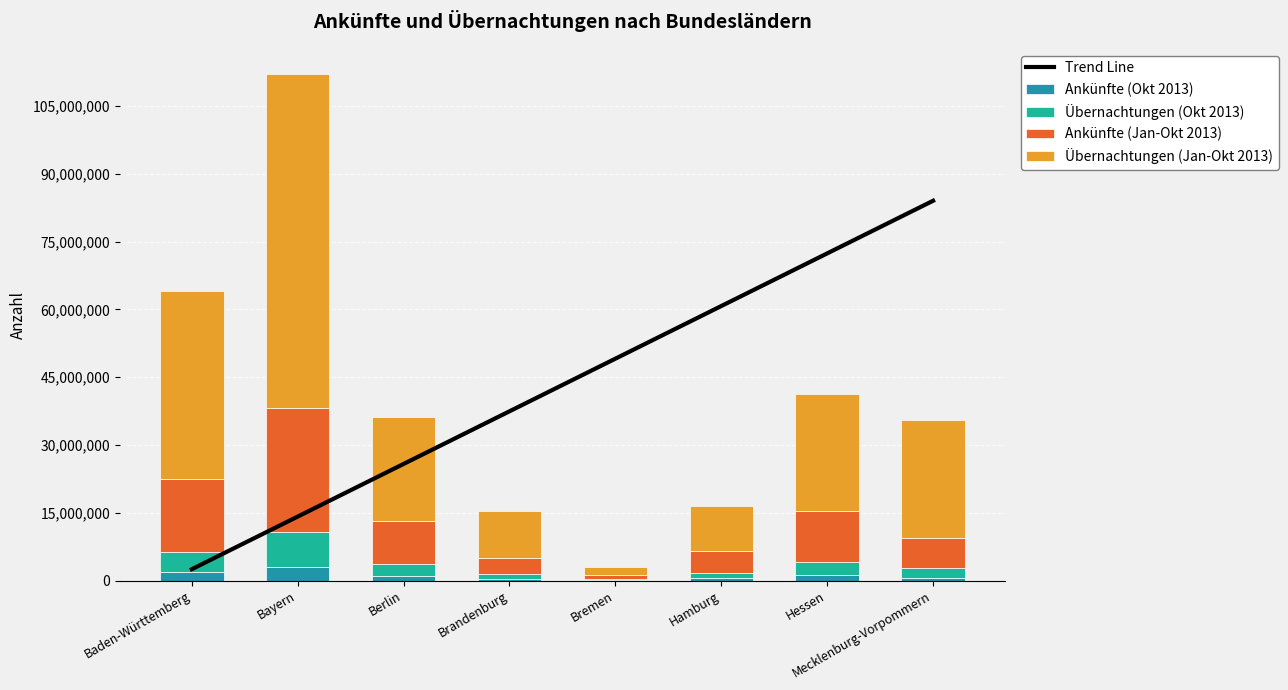

What is the sum of the Übernachtungen (Jan-Okt 2013) values at Baden-Württemberg and Hamburg?

51481351.0